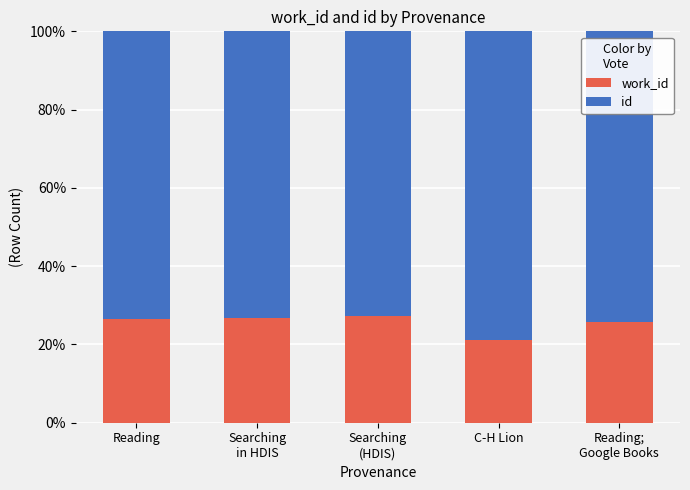

What is the total value across all series at Reading?

100.0